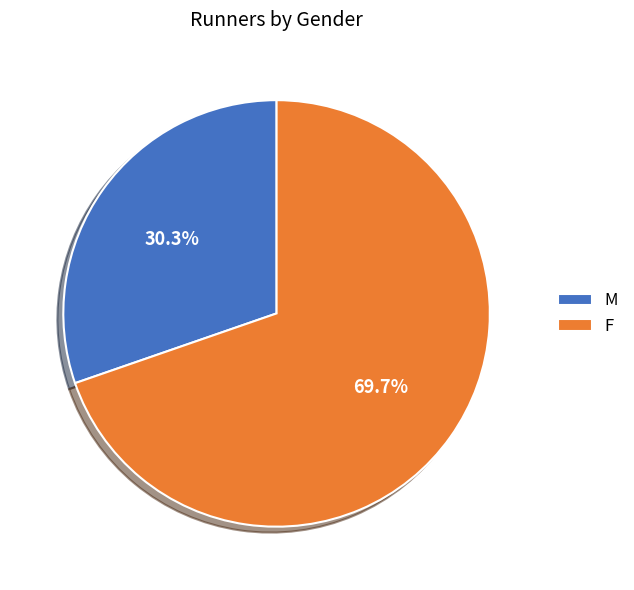

To the nearest percent, what portion does F represent?

70%